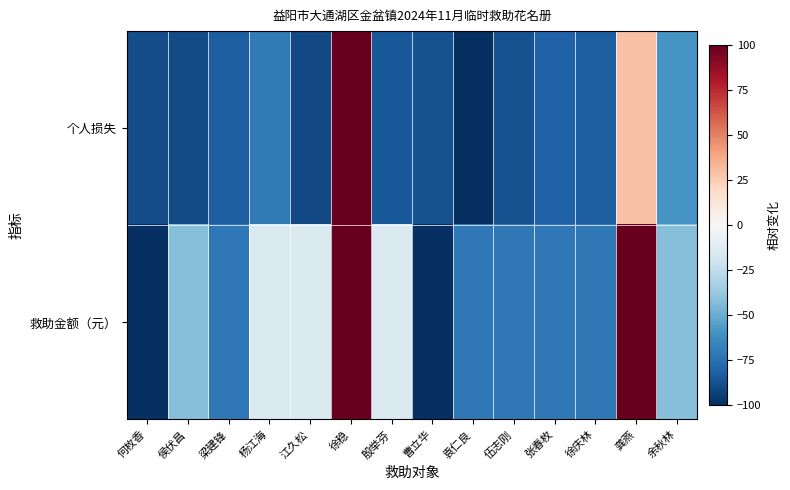

Rank the series by their average value, from lowest to highest.

个人损失, 救助金额（元）